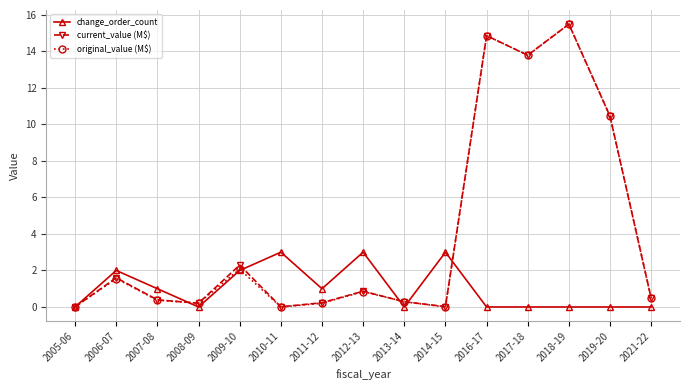

Count the number of data series in this chart.

3